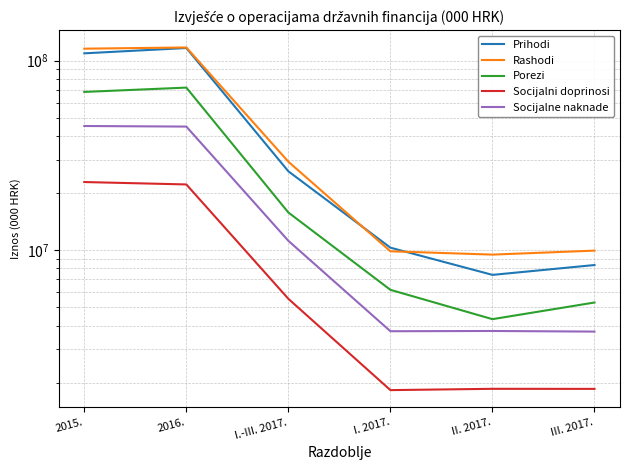

True or false: Socijalni doprinosi and Rashodi intersect in this chart.

False